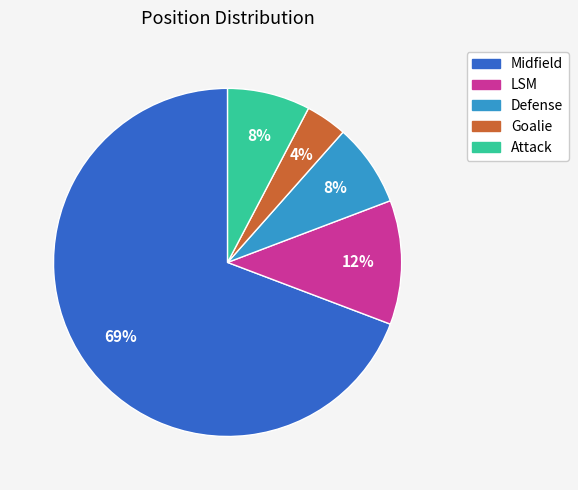

To the nearest percent, what percentage of the pie is LSM?

12%